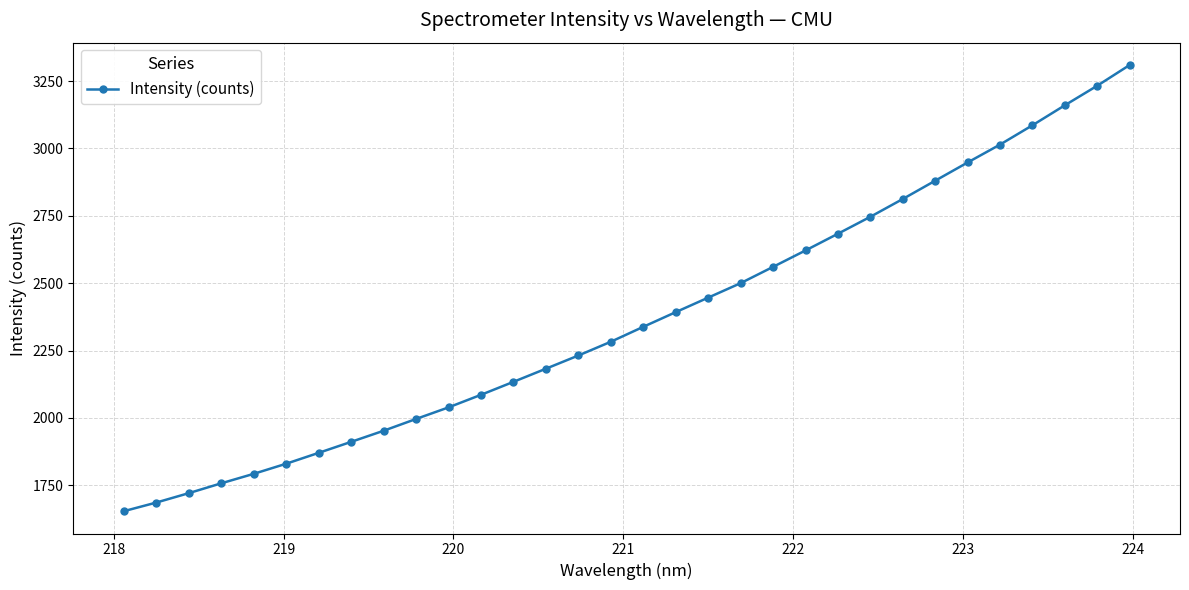

What is the value of the 13th point from the left?

2134.1